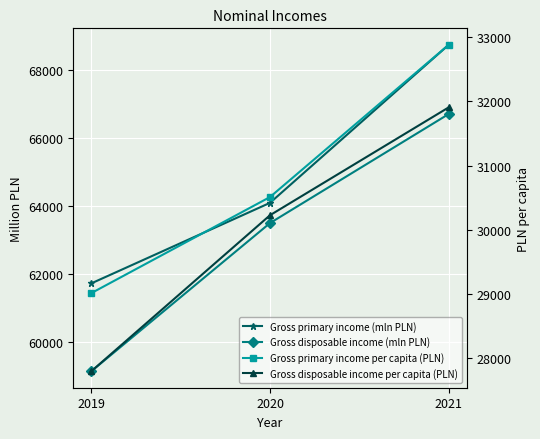

Is this an area chart (filled region under the line)?

No